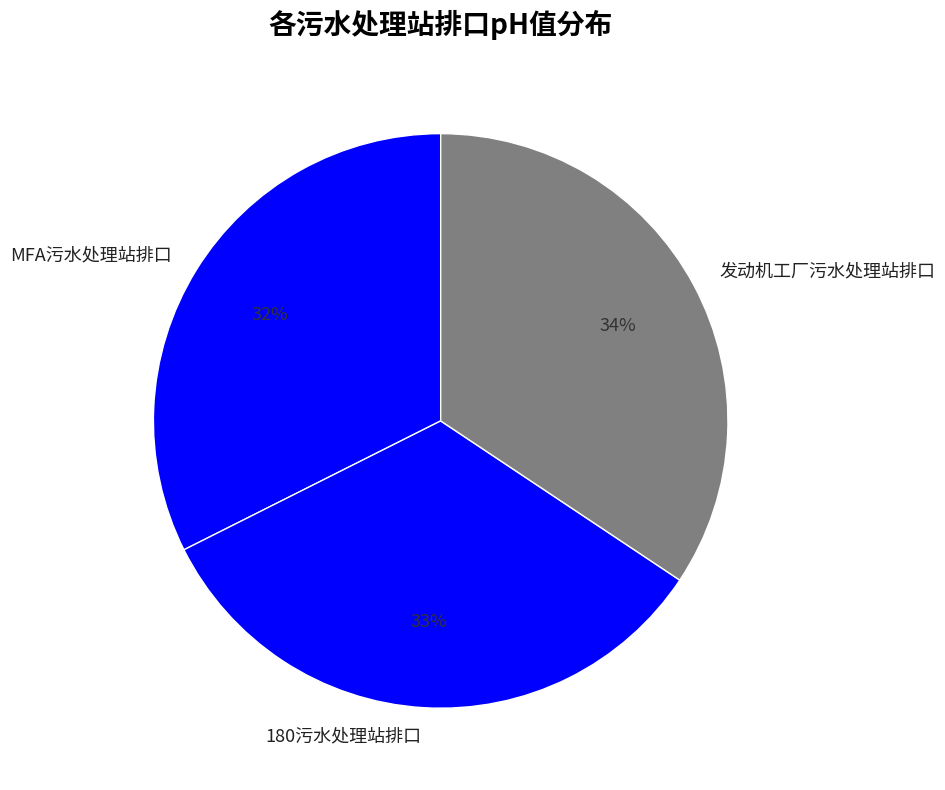

Which slice is the largest?

发动机工厂污水处理站排口